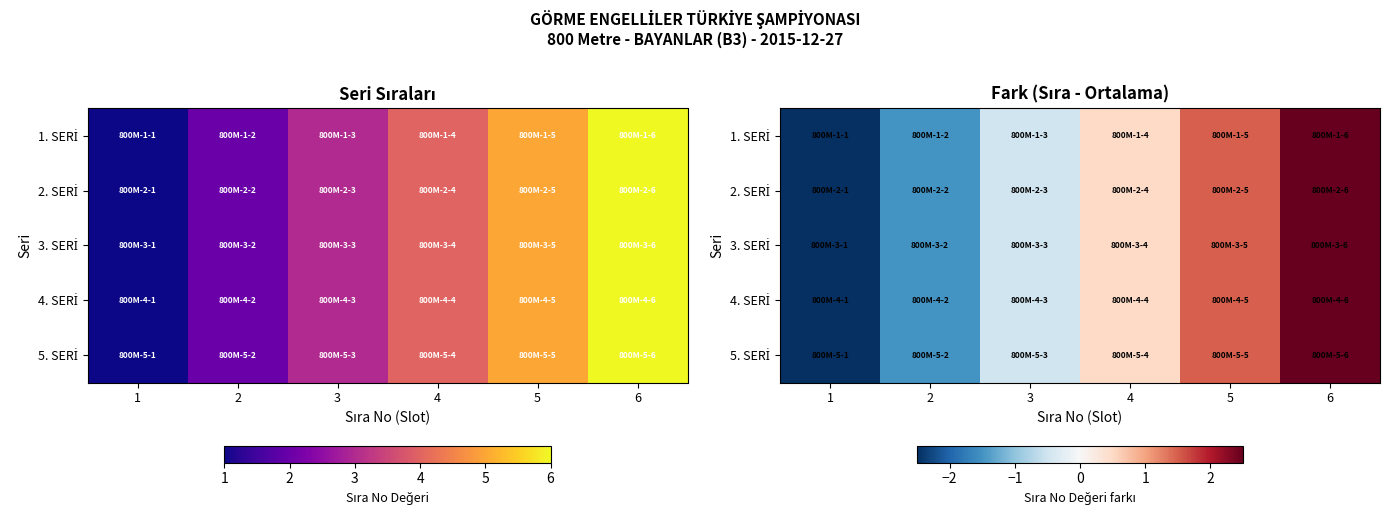

Which series changed the most between 3 and 5?

1. SERİ